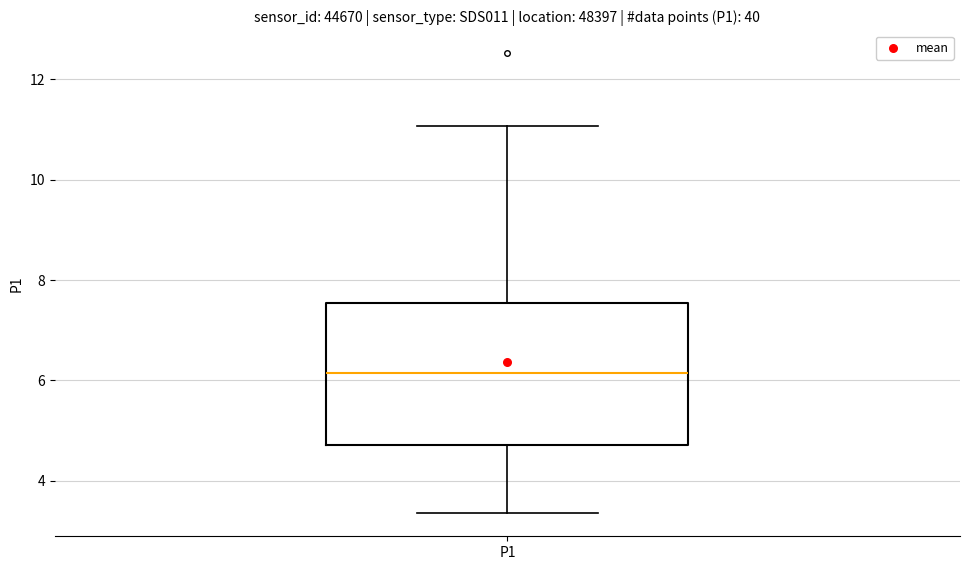

Where is the lower edge of the box for P1 on the y-axis? The values are not printed on the chart, so give them approximately, as read against the axis.

4.8